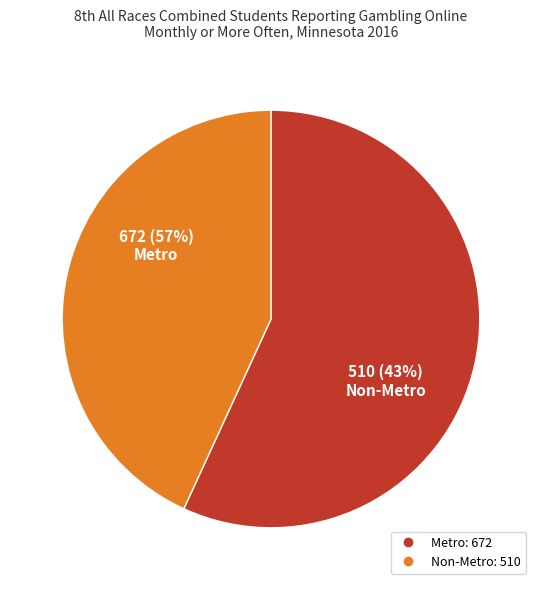

Rank the categories by value from highest to lowest.

Metro, Non-Metro